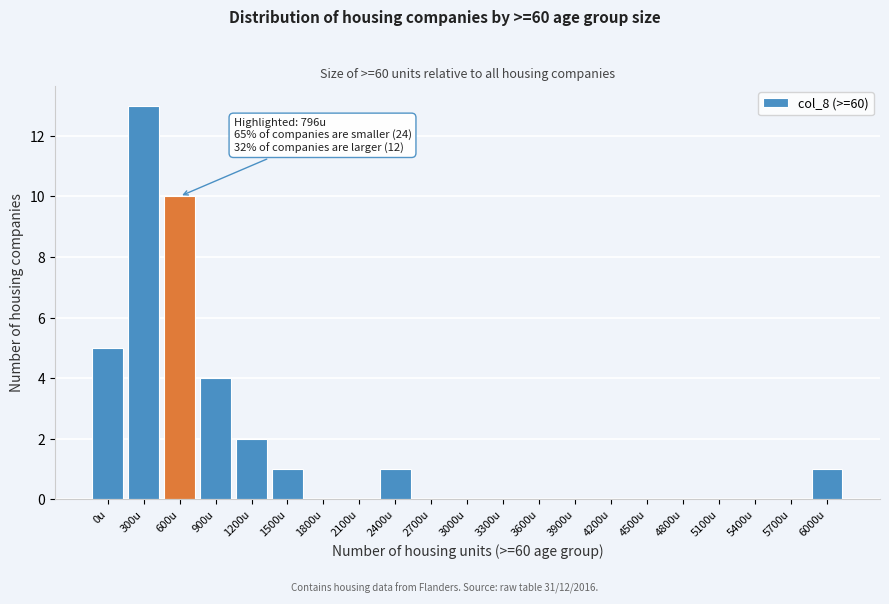

Reading right to left, extract all data points from this chart.

6000u=1	5700u=0	5400u=0	5100u=0	4800u=0	4500u=0	4200u=0	3900u=0	3600u=0	3300u=0	3000u=0	2700u=0	2400u=1	2100u=0	1800u=0	1500u=1	1200u=2	900u=4	600u=10	300u=13	0u=5